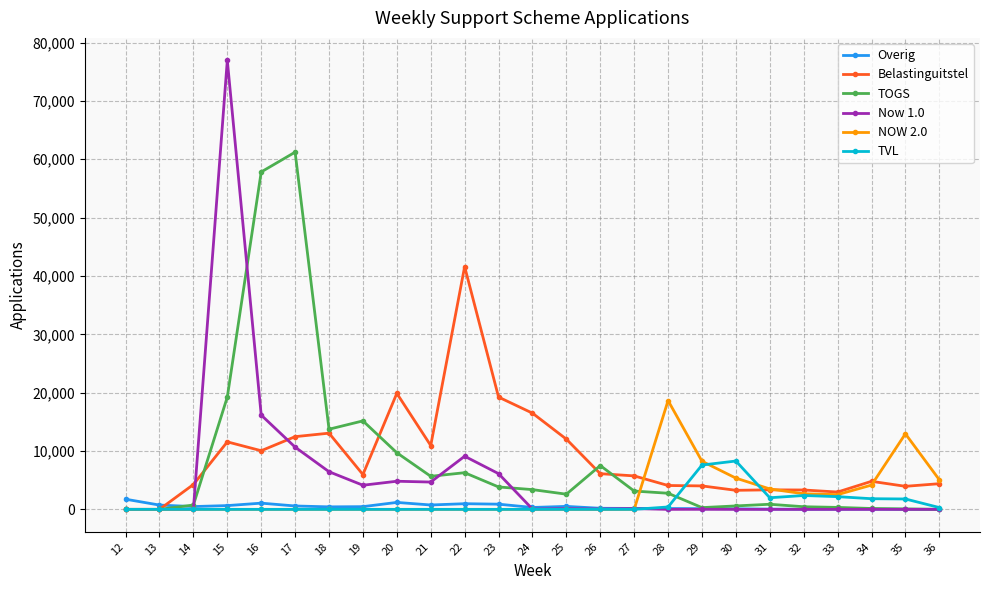

What is the difference between the Now 1.0 values at 18 and 12?

6450